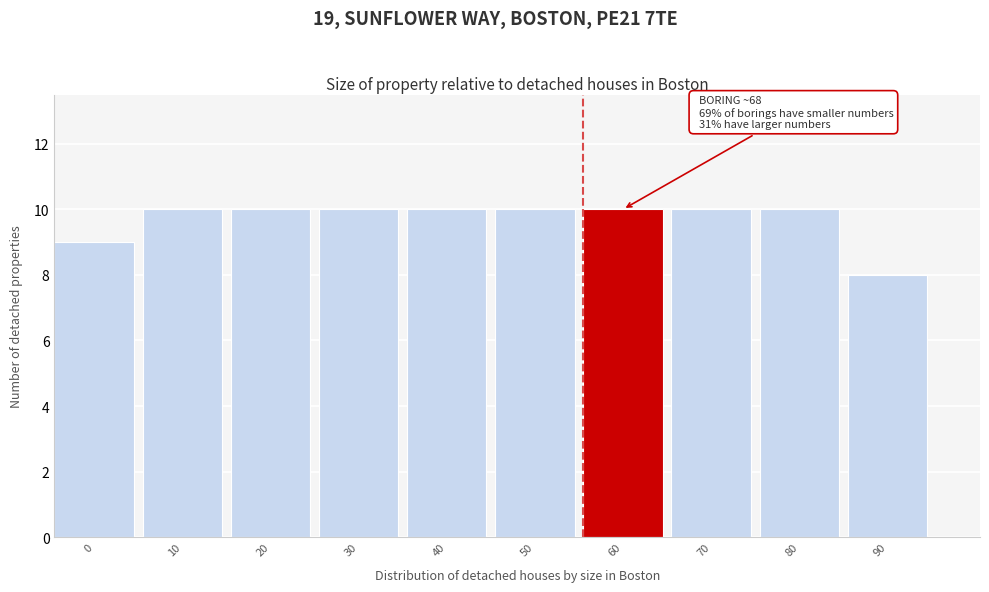

Reading left to right, list all the values displayed in this chart.

9	10	10	10	10	10	10	10	10	8